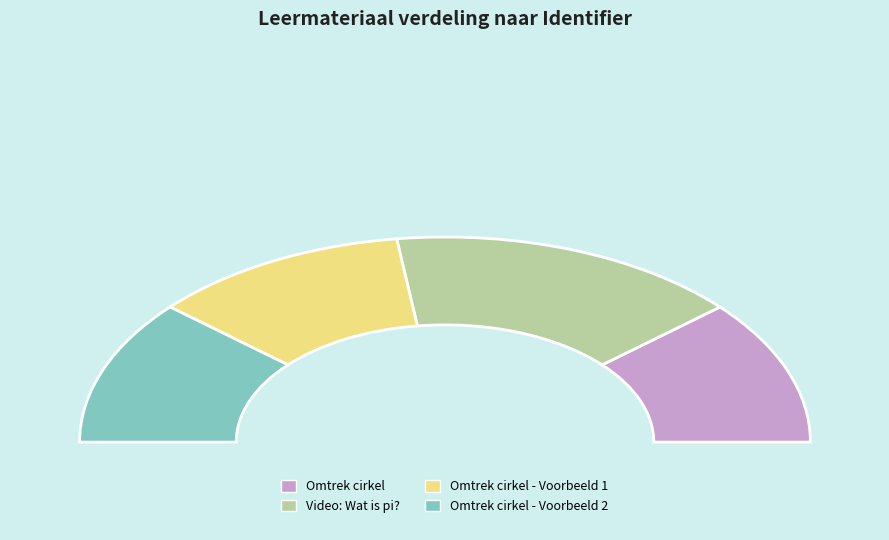

Is there a majority slice in this chart?

No